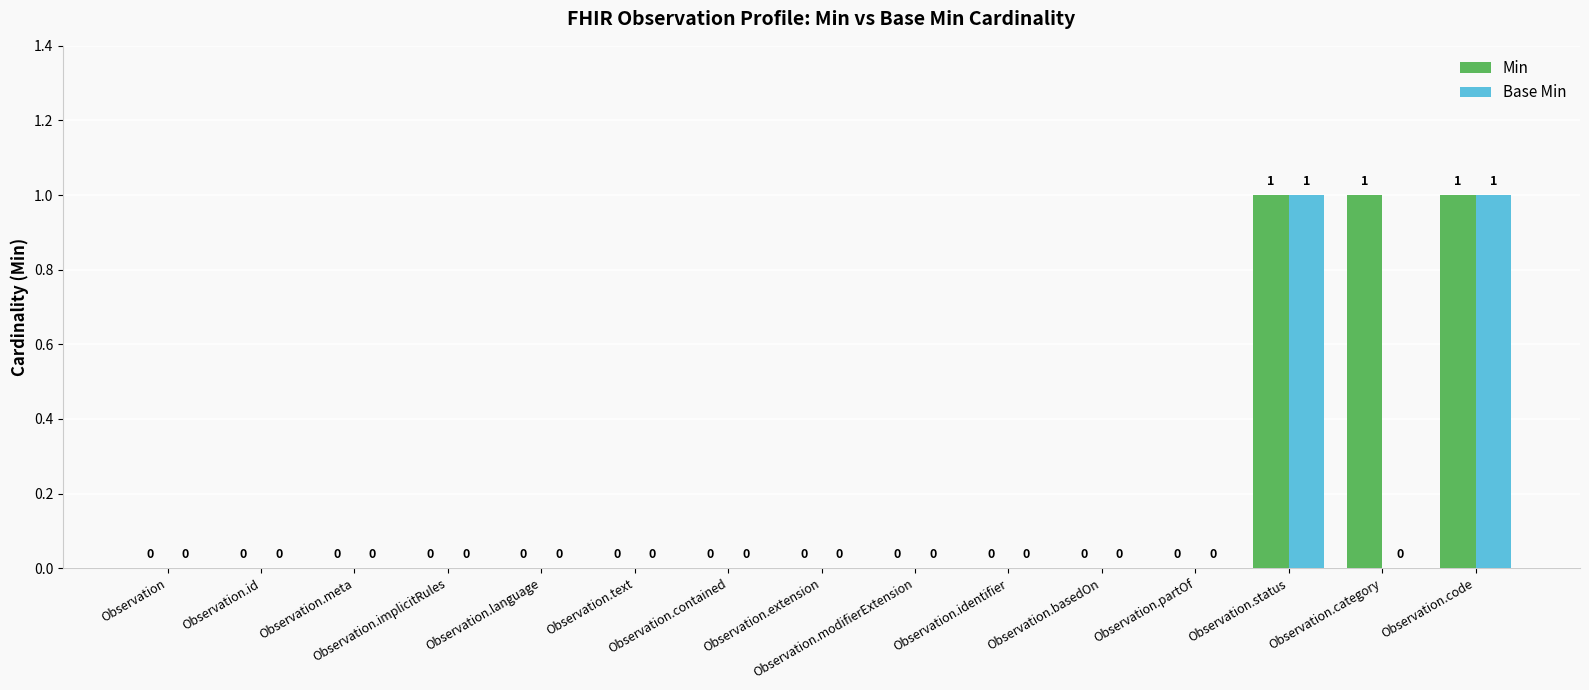

What are all the series names shown in the legend?

Min, Base Min